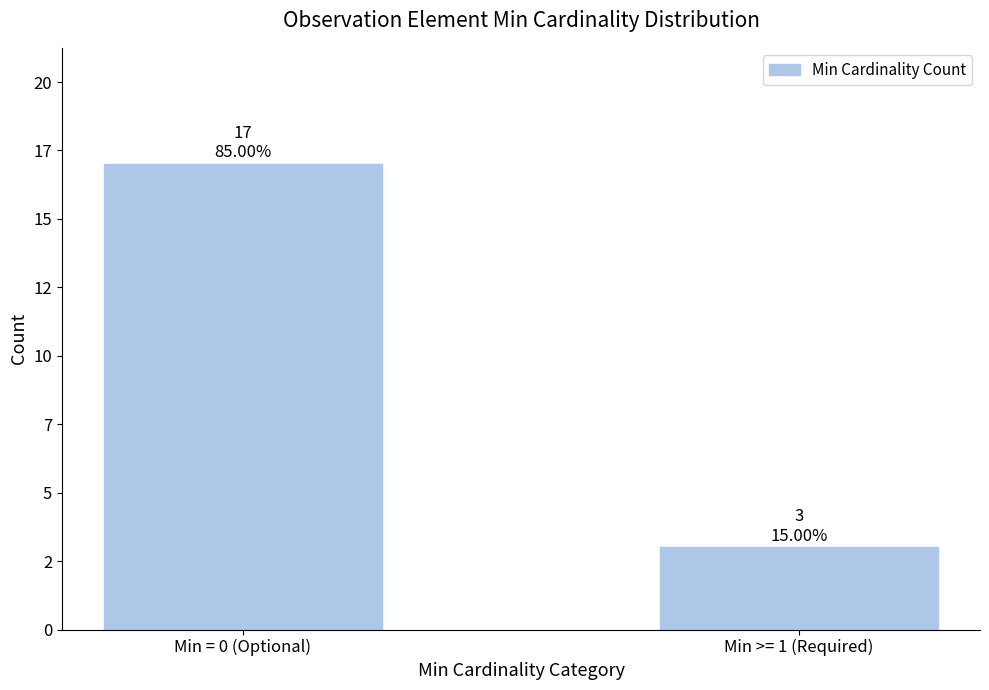

What is the label of the 1st bar from the left?

Min = 0 (Optional)